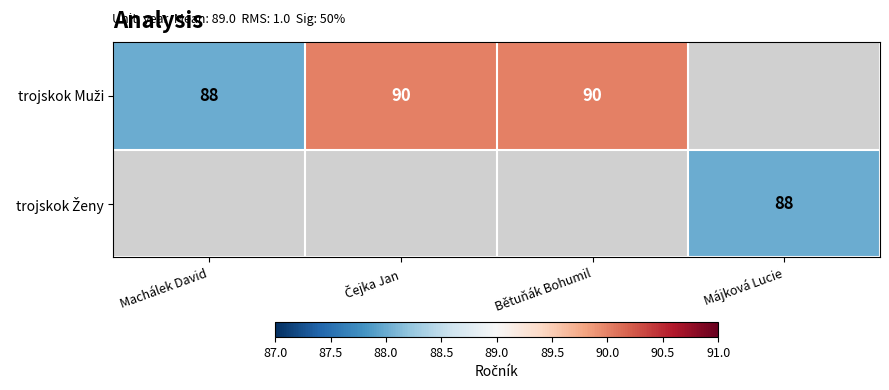

What is the greatest value displayed?

90.0